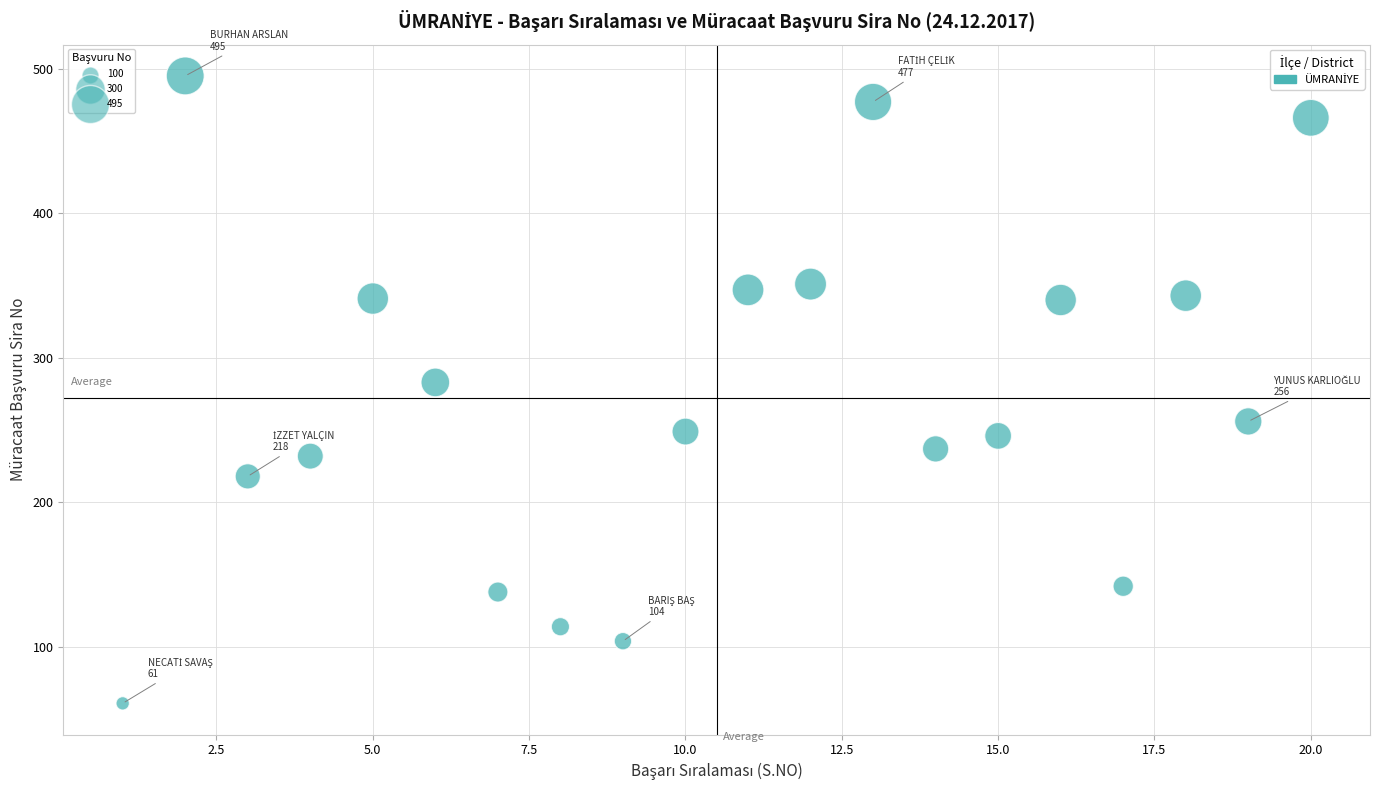

What is the range of X values (max minus min)?

19